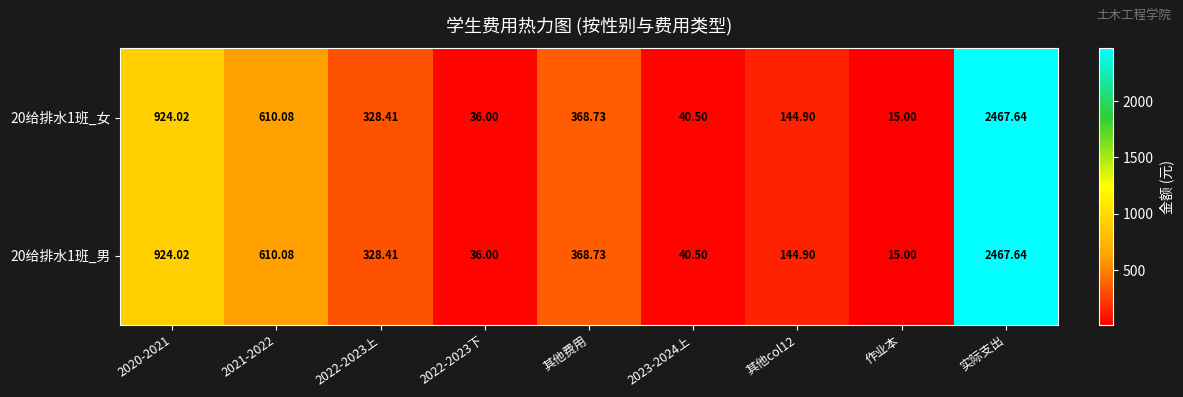

Which category has the lowest value in the 20给排水1班_女 series?

作业本